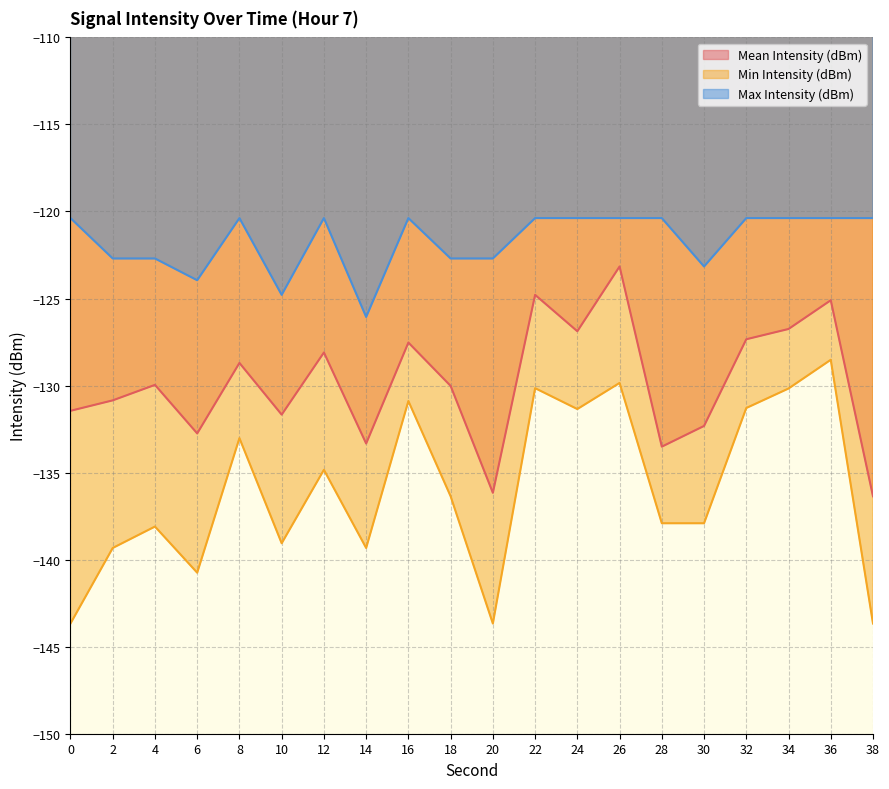

How many interior local valleys does the Mean Intensity (dBm) series have?

6